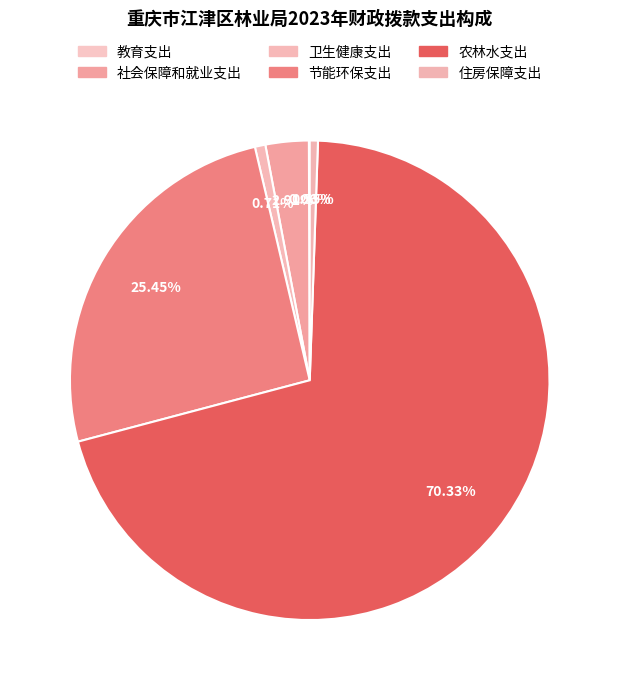

How many segments does this pie chart have?

6